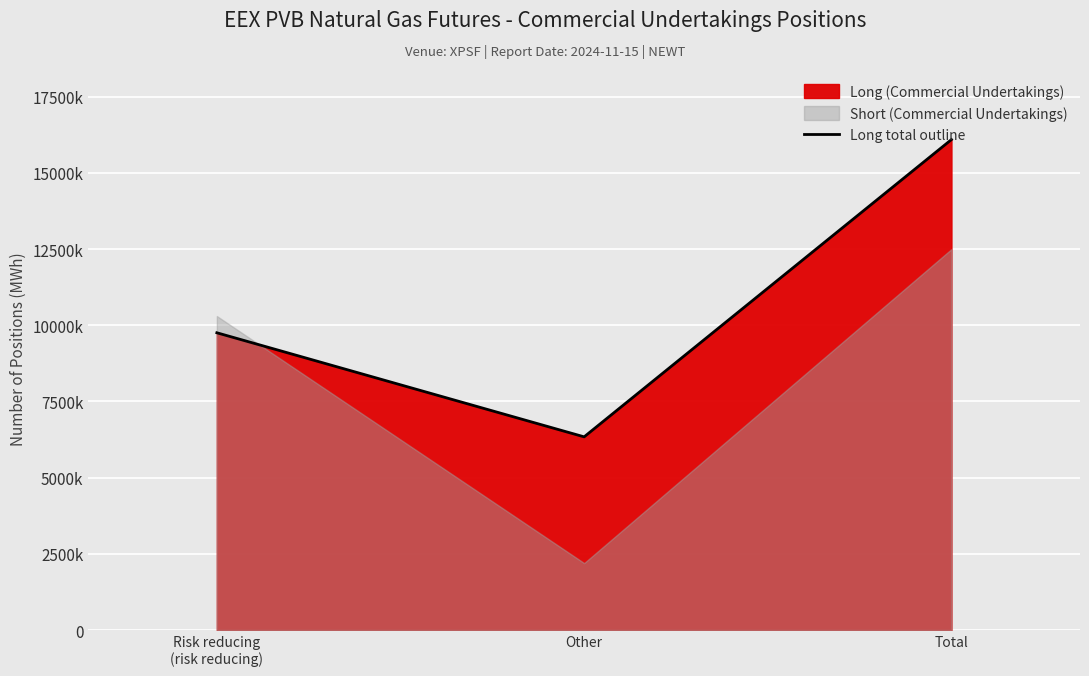

True or false: the data shows 1969968 at Risk reducing
(risk reducing).

False